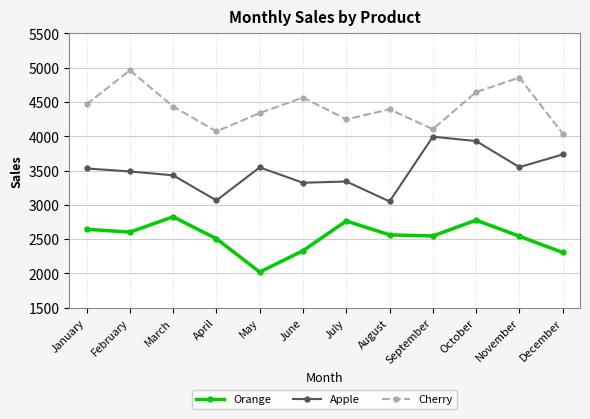

What is the value of the Cherry point at the 6th from the left?

4564